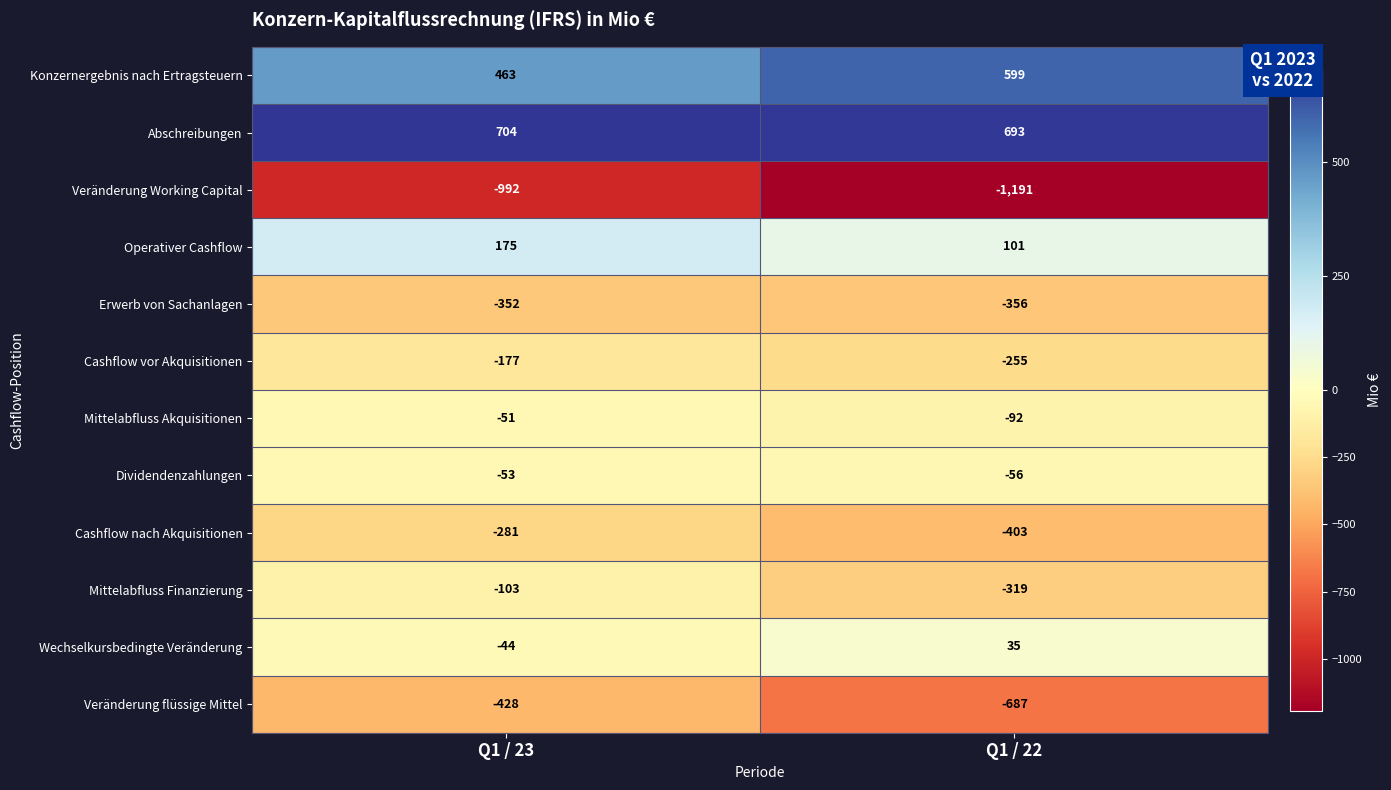

What is the total value across all series at Q1 / 22?

-1931